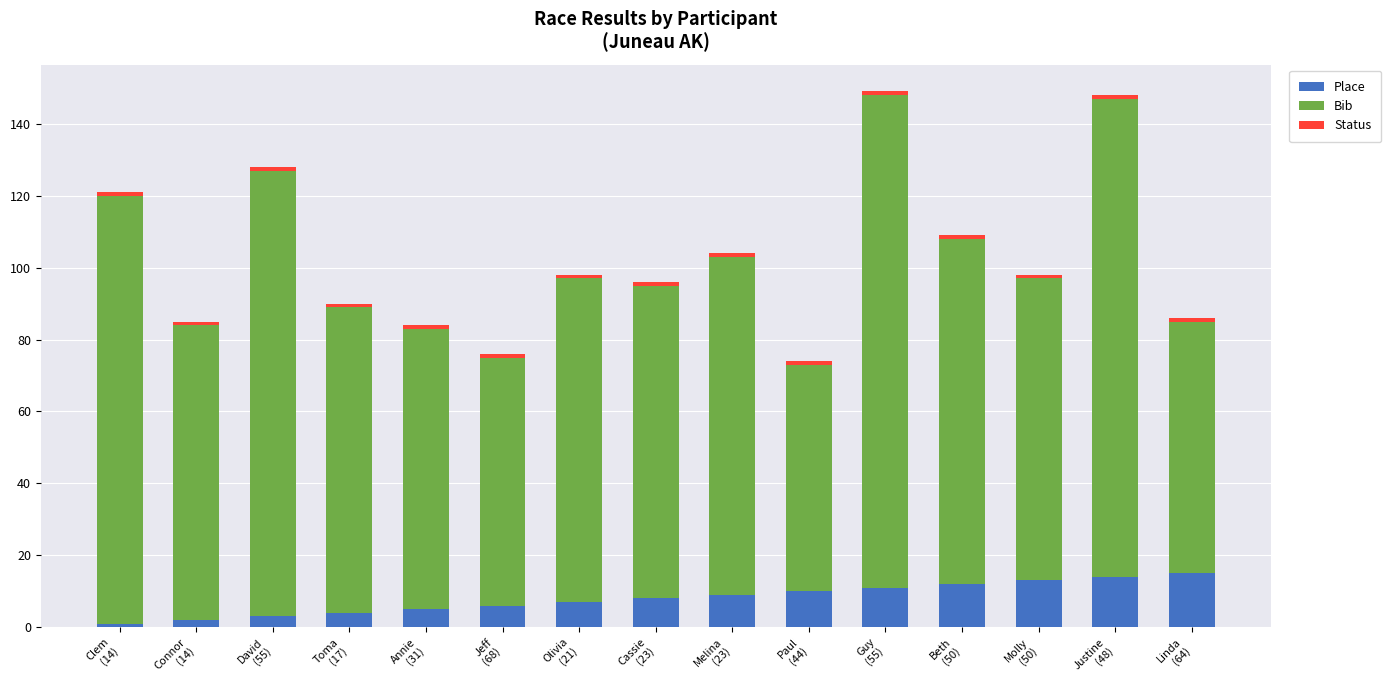

Count the number of data series in this chart.

3